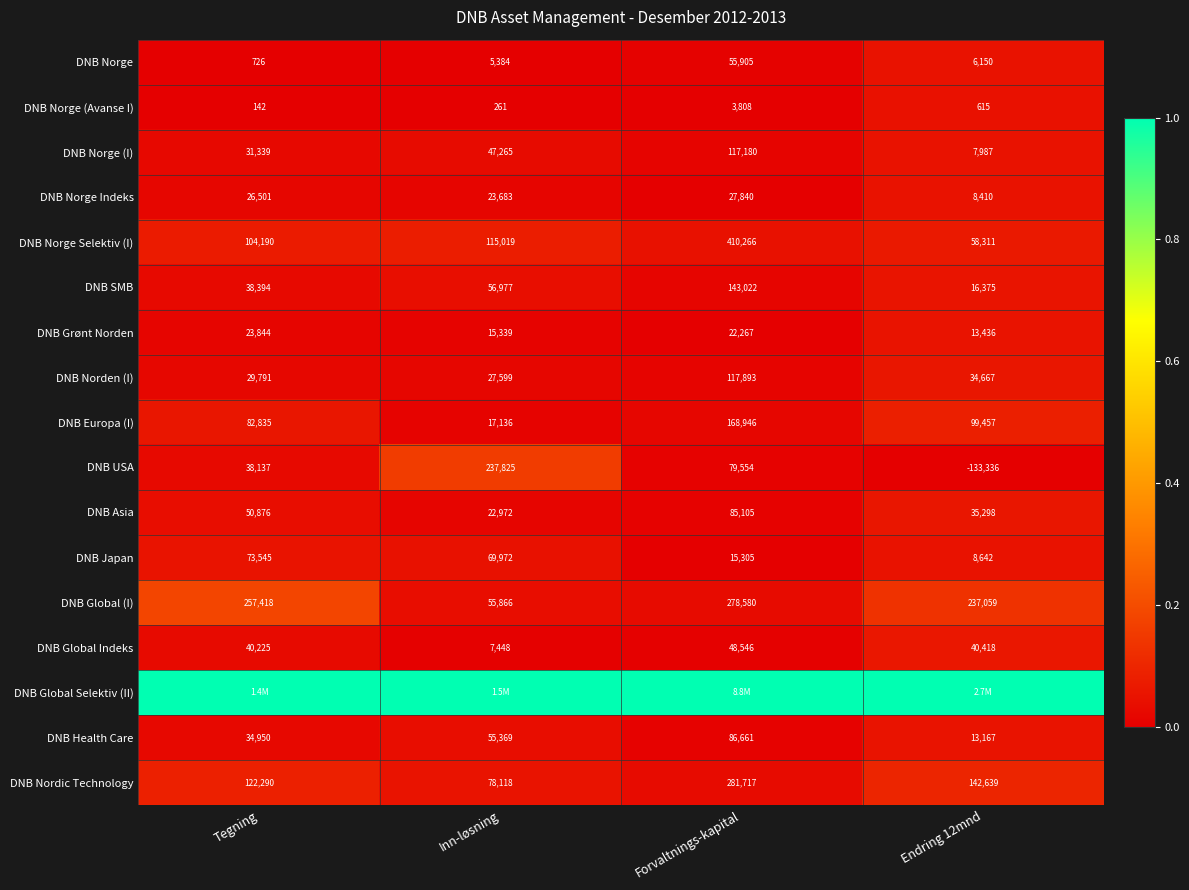

Where does the DNB Japan series first go above 69972?

Tegning